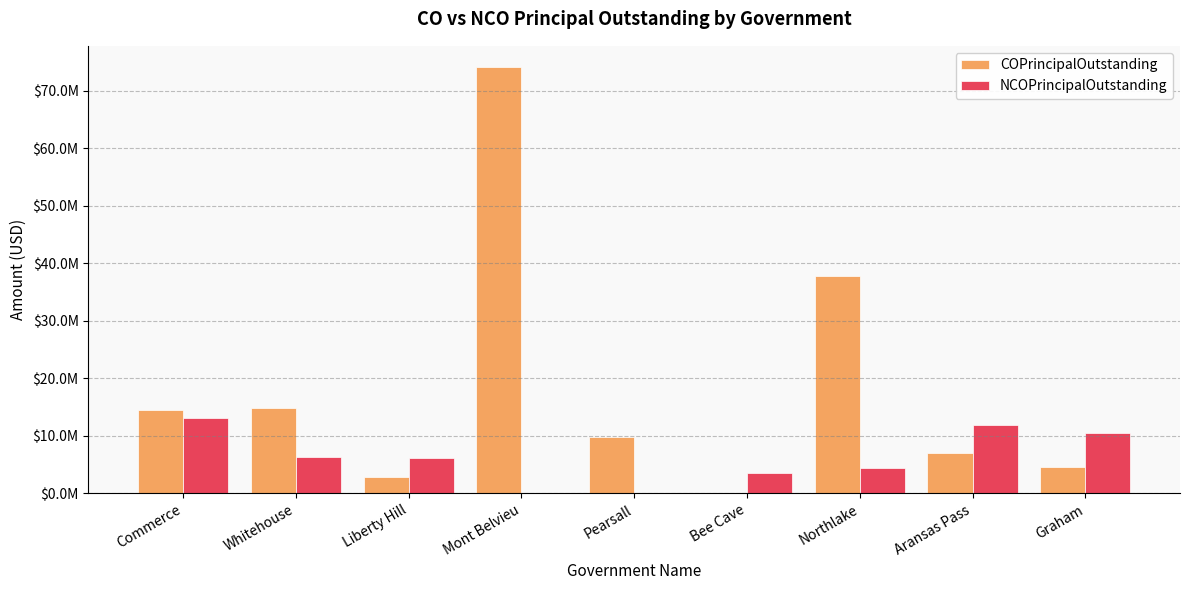

Reading left to right, list all the values displayed in this chart.

COPrincipalOutstanding: Commerce=14527000	Whitehouse=14812000	Liberty Hill=2775000	Mont Belvieu=74060000	Pearsall=9783750	Bee Cave=0	Northlake=37685000	Aransas Pass=7080000	Graham=4495000
NCOPrincipalOutstanding: Commerce=13111000	Whitehouse=6395000	Liberty Hill=6105000	Mont Belvieu=0	Pearsall=0	Bee Cave=3555000	Northlake=4485000	Aransas Pass=11935000	Graham=10520000